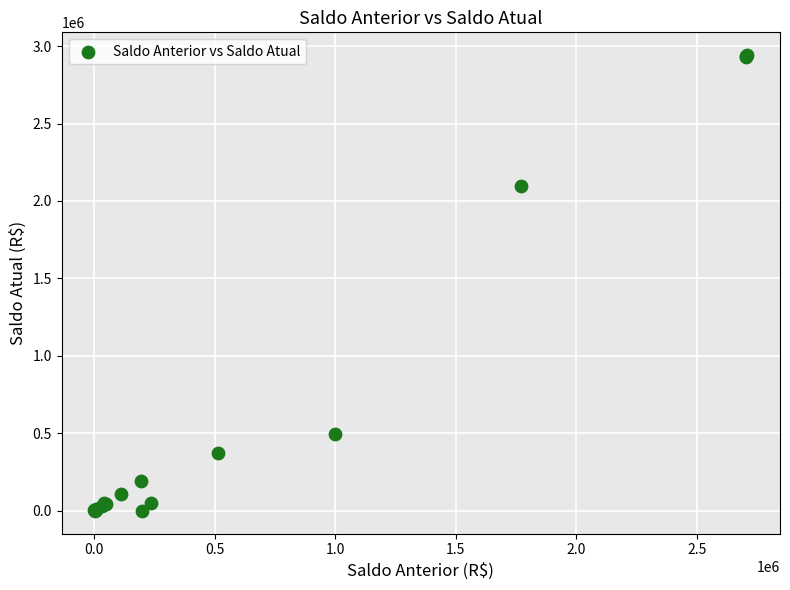

What Y value in the scatter plot is closest to 1470825?

2094386.7